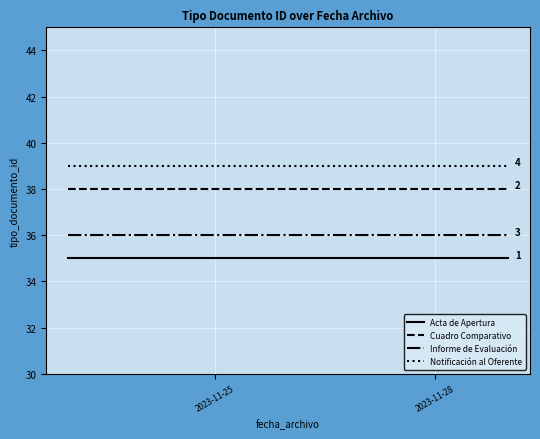

What is the value of the Notificación al Oferente point at the 2nd from the left?

39